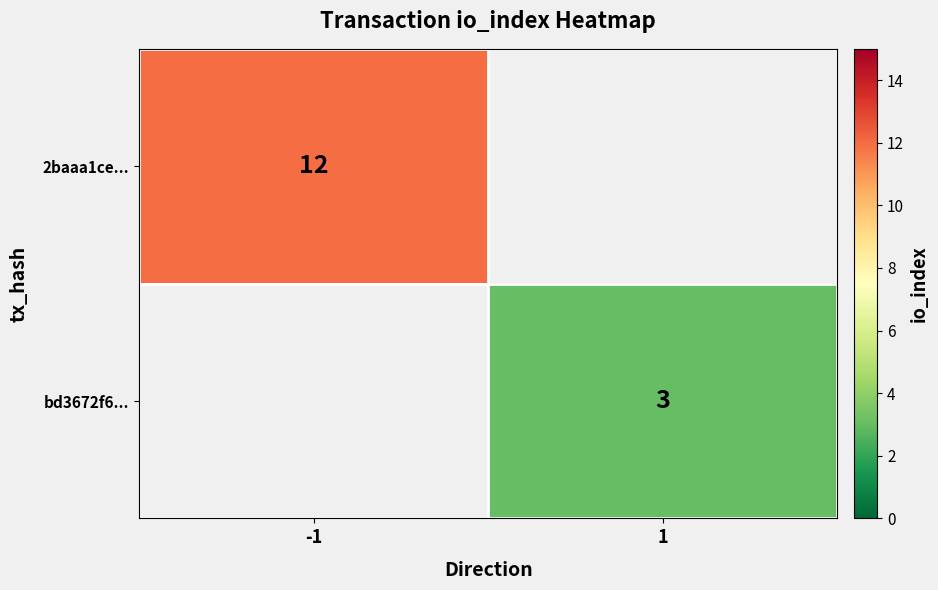

The value of 2baaa1ce... at -1 is 6. True or false?

False